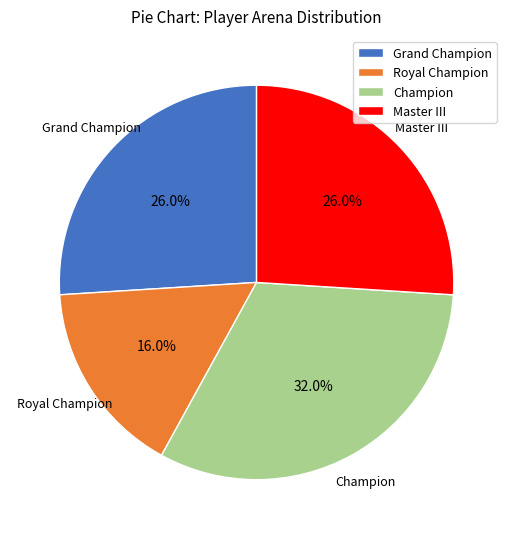

Approximately how many times larger is the value at Master III compared to Royal Champion?

1.6